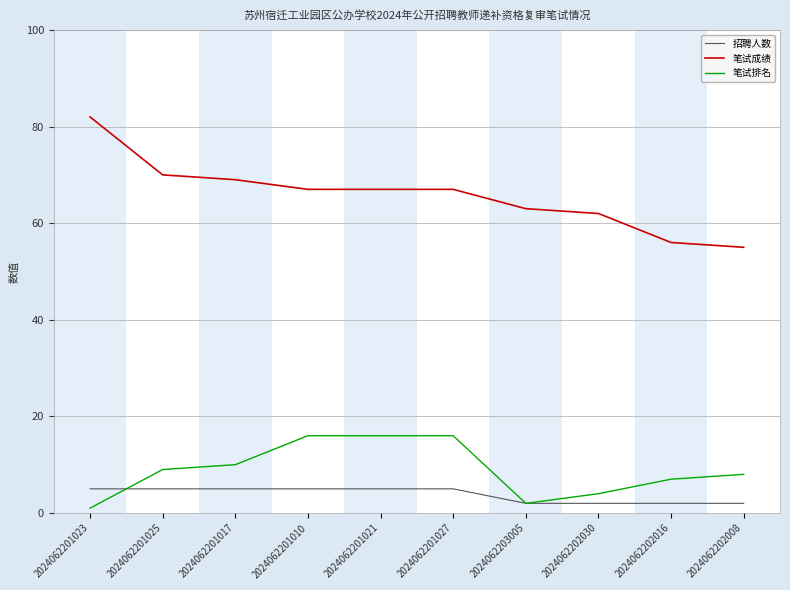

True or false: 笔试排名 has a value of 9 at 2024062201025.

True